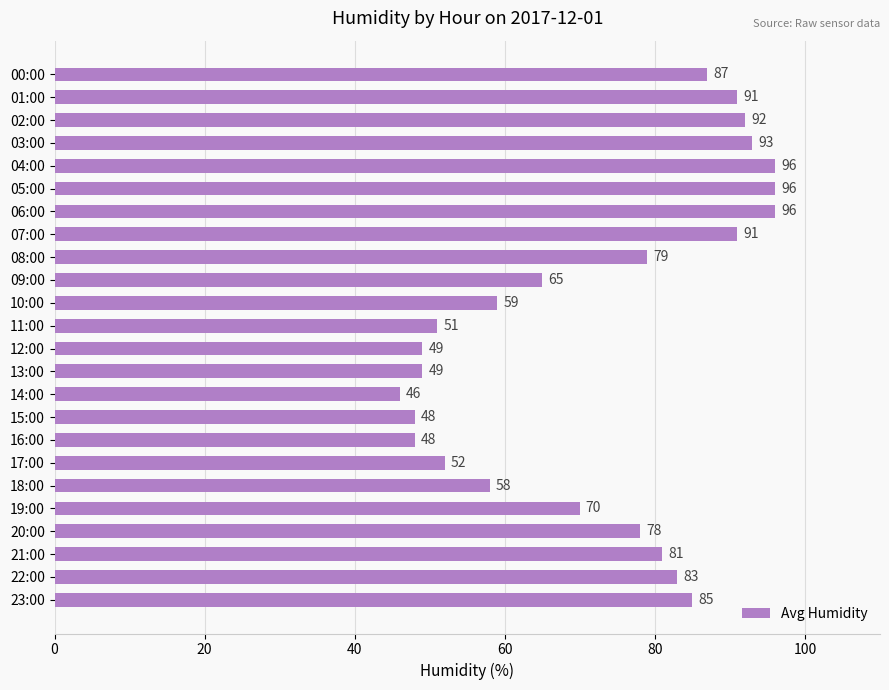

How many data points are less than 79?

12